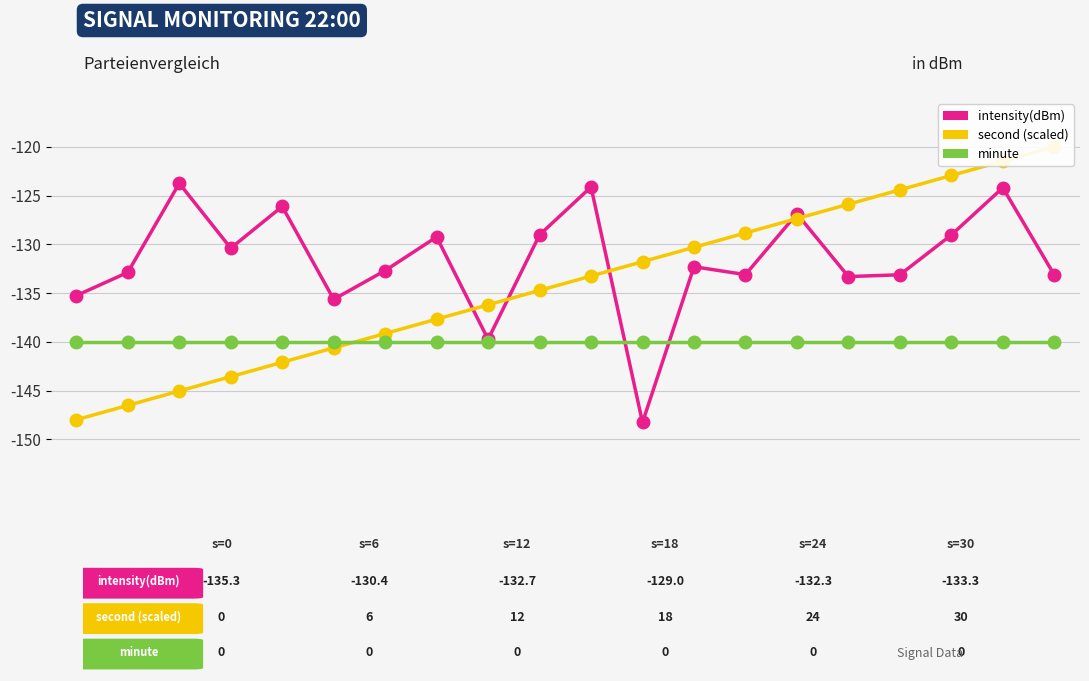

True or false: second (scaled) has more than 1 points higher than both neighbors.

False